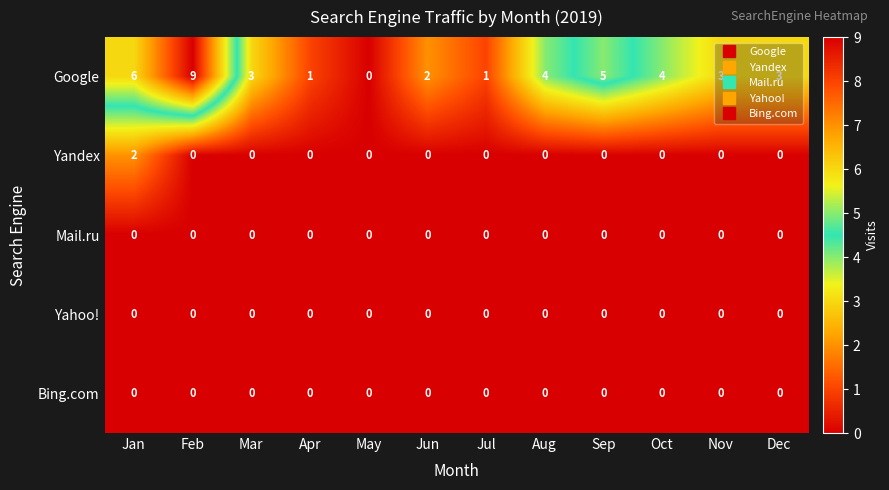

Which series has the largest total across all categories?

Google